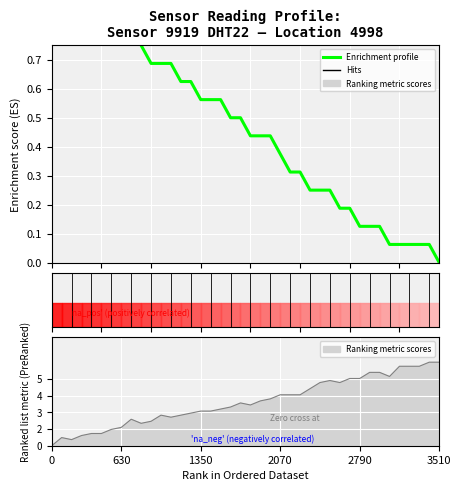

Is it true that the value at 38 is 0.1?

True